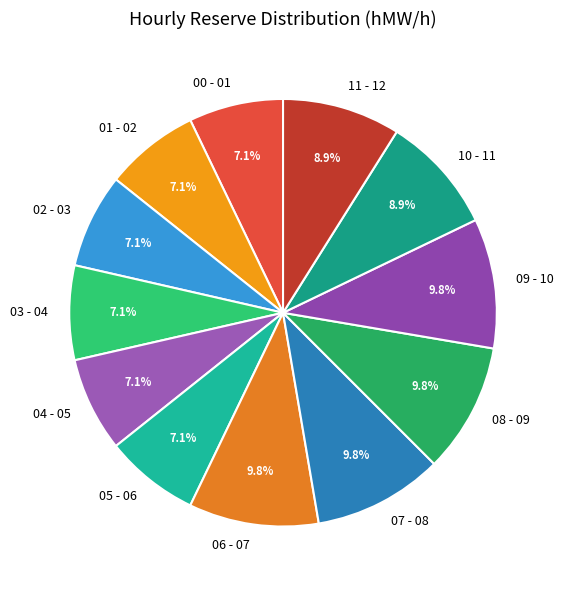

Does 03 - 04 represent more than half of the total?

No